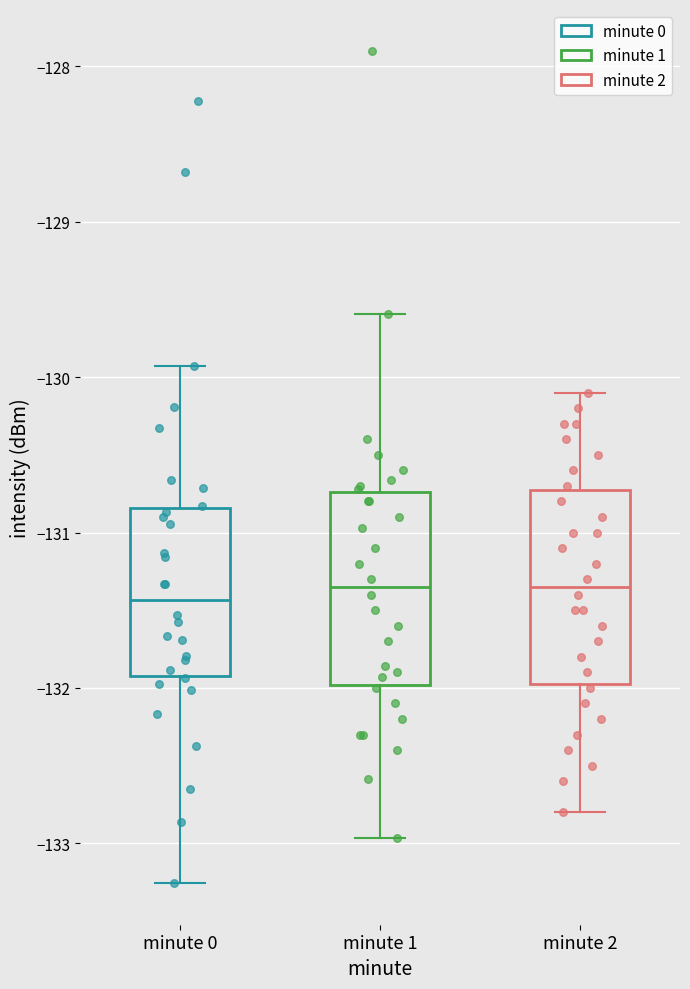

Reading left to right, read every box against the y-axis: the position of its median line, the range the box covers, and the ends of its whiskers. The values are not printed on the chart, so give them approximately, as read against the axis.

minute 0: median -131.4, box -131.9 to -130.8, whiskers -133.3 to -129.9
minute 1: median -131.3, box -132.0 to -130.7, whiskers -133.0 to -129.6
minute 2: median -131.3, box -132.0 to -130.7, whiskers -132.8 to -130.1